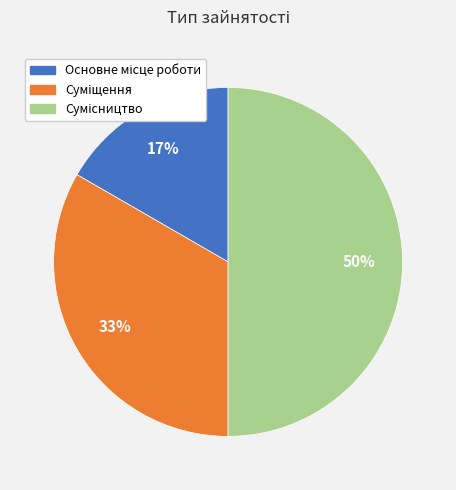

To the nearest percent, what is the difference between the largest and smallest slice percentages?

33%